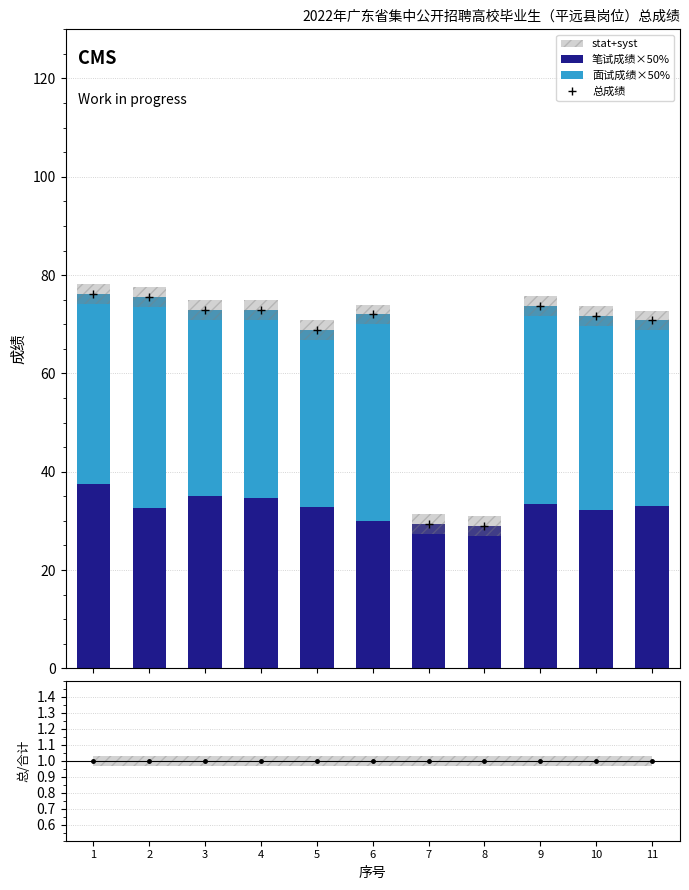

How many distinct data groups are displayed?

2